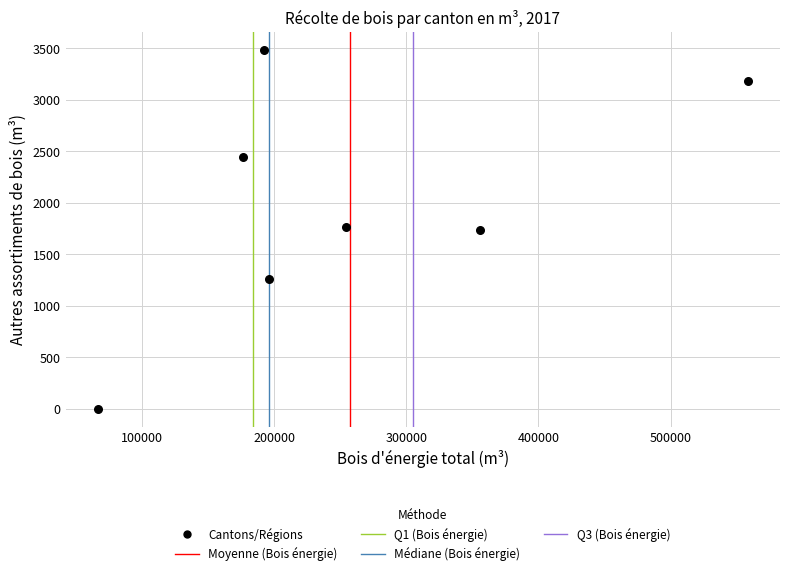

What is the range of Y values (max minus min)?

3483